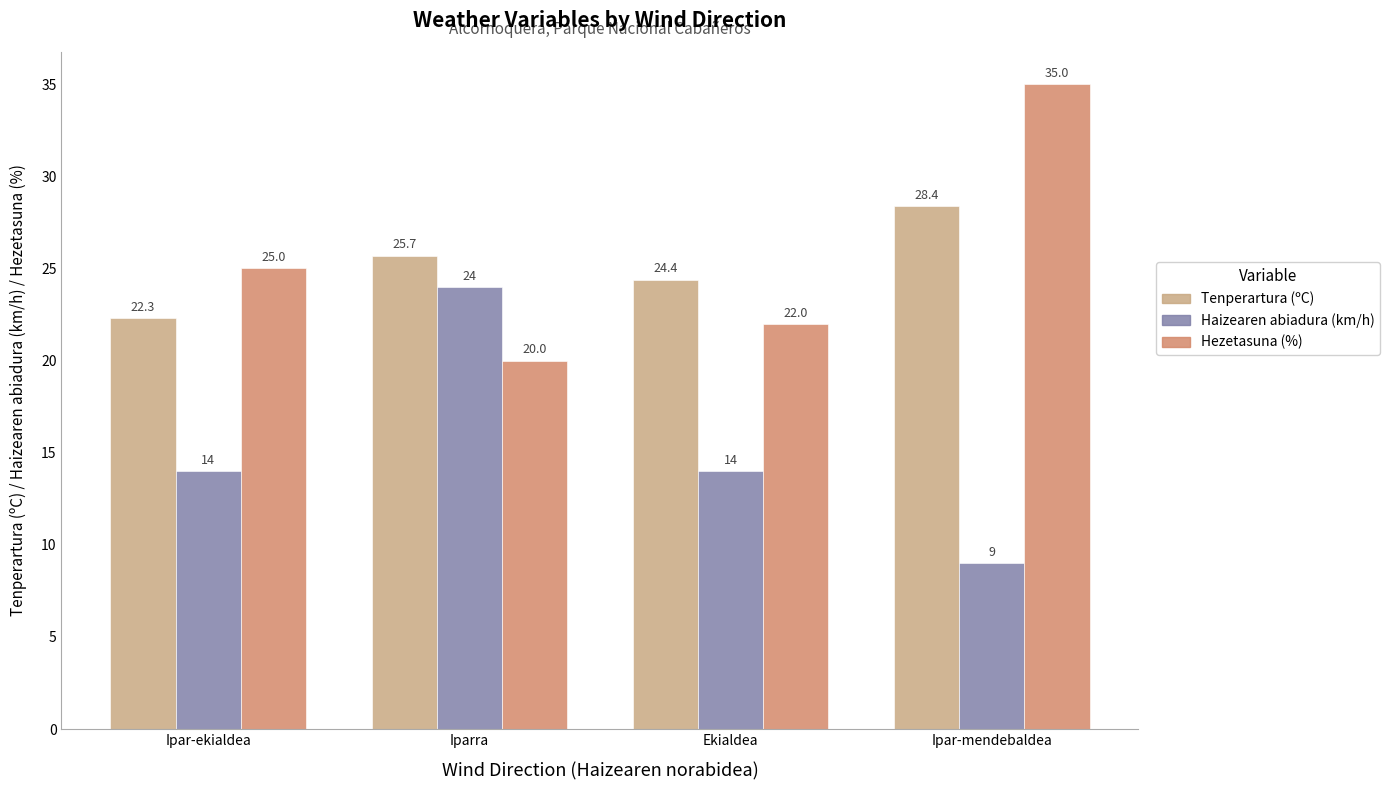

How many groups of bars are there?

4